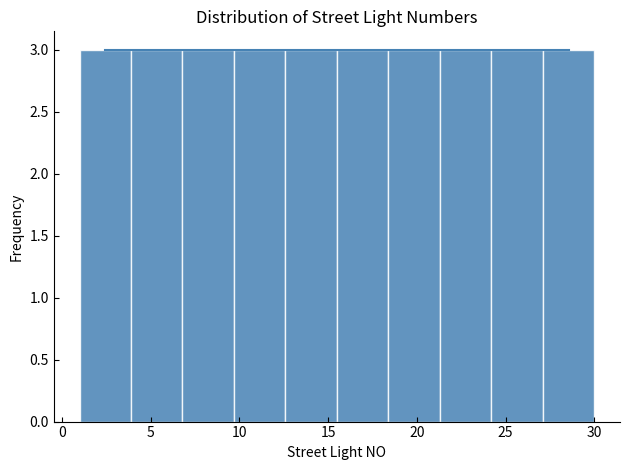

Reading left to right, transcribe this chart: for each bar, give the range it covers on the x-axis and its height. Neither the bar edges nor the heights are printed on the chart, so give them approximately, as read against the axes.

1.0 to 3.9: 3
3.9 to 6.8: 3
6.8 to 9.7: 3
9.7 to 12.6: 3
12.6 to 15.5: 3
15.5 to 18.4: 3
18.4 to 21.3: 3
21.3 to 24.2: 3
24.2 to 27.1: 3
27.1 to 30.0: 3